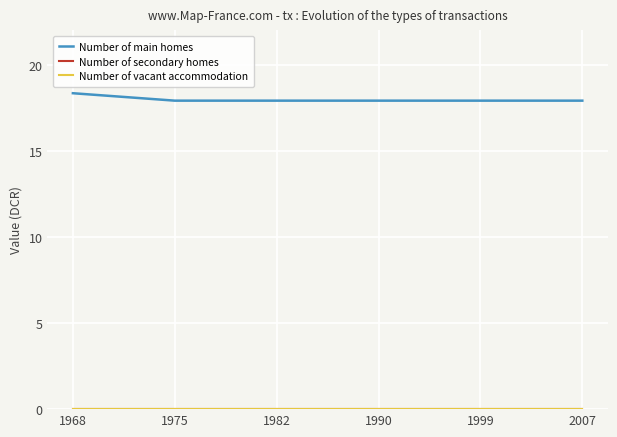

What value does the Number of main homes series have at 1982?

17.9